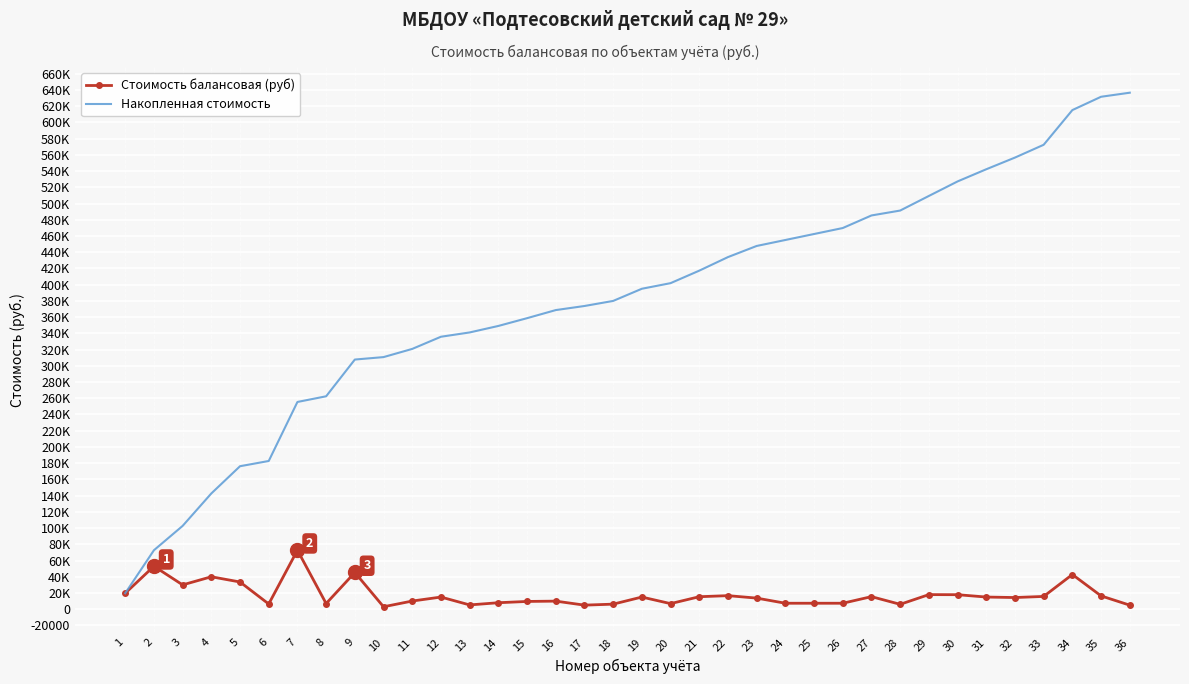

List the labels in order of Накопленная стоимость value, largest first.

36, 35, 34, 33, 32, 31, 30, 29, 28, 27, 26, 25, 24, 23, 22, 21, 20, 19, 18, 17, 16, 15, 14, 13, 12, 11, 10, 9, 8, 7, 6, 5, 4, 3, 2, 1